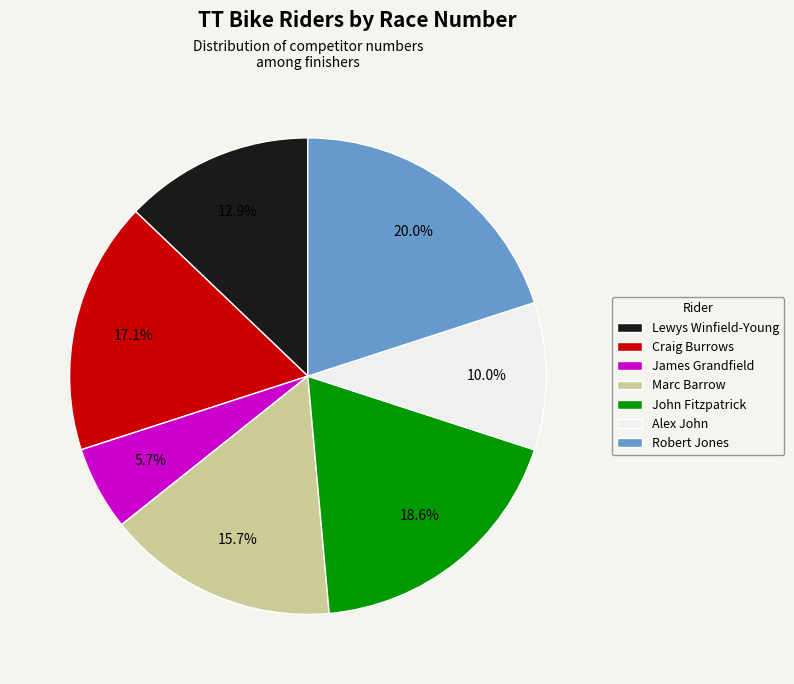

Count the number of slices in the pie.

7